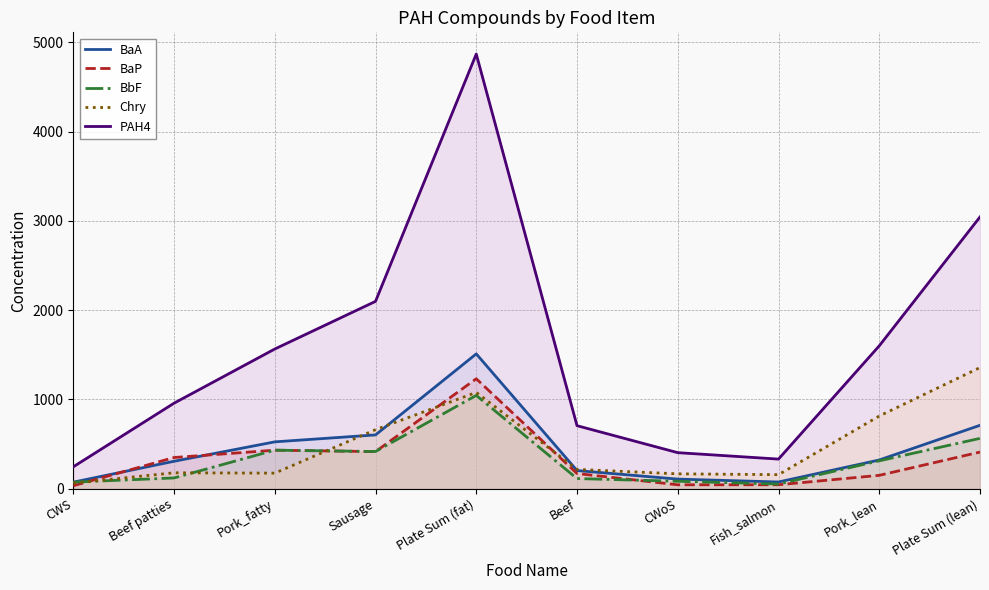

At which category is the sum across all series the highest?

Plate Sum (fat)